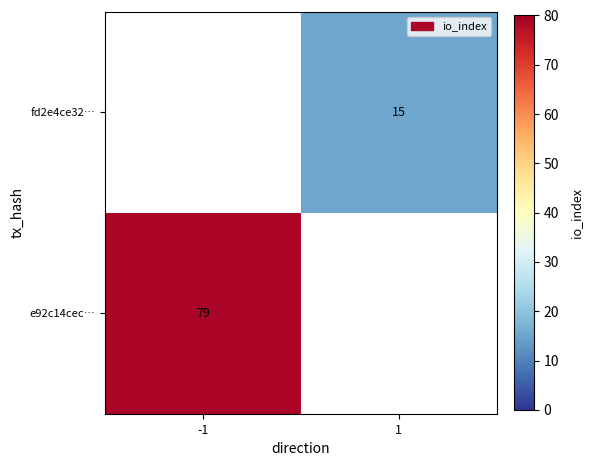

True or false: fd2e4ce32… has a value of 7 at 1.

False